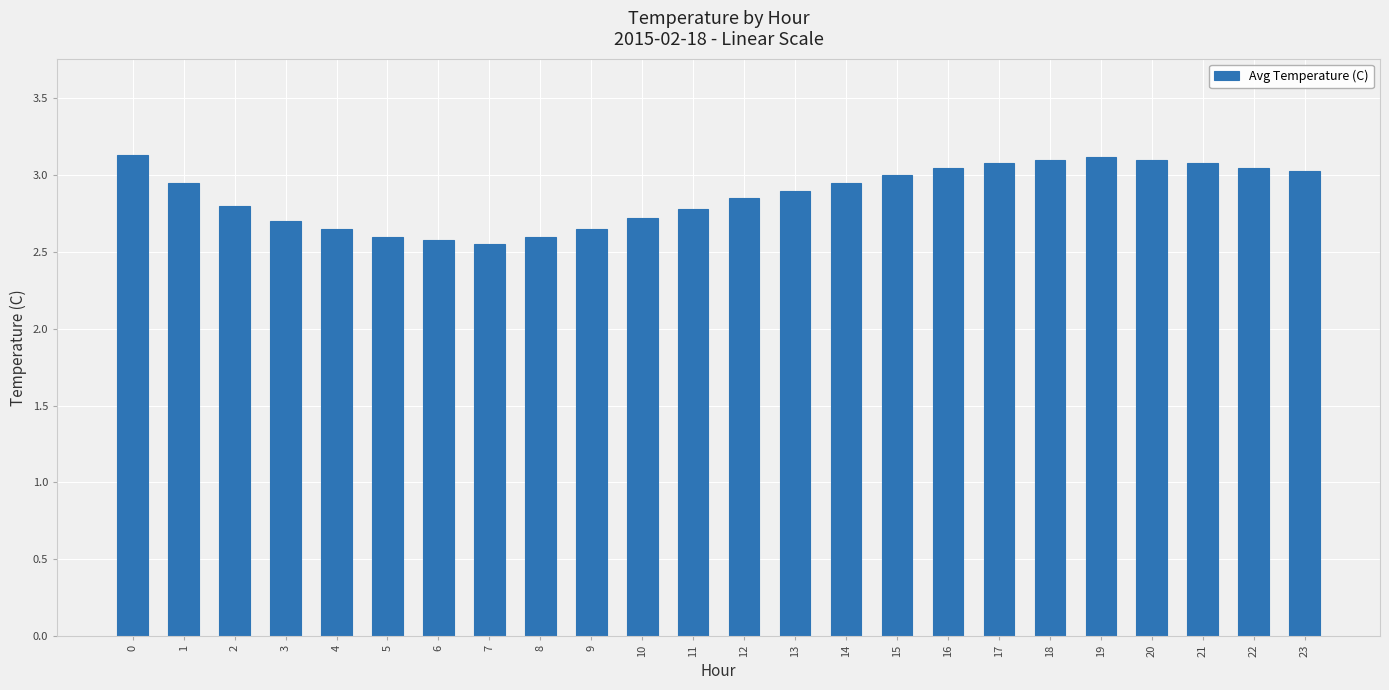

What is the change in value from 2 to 23?

+0.2